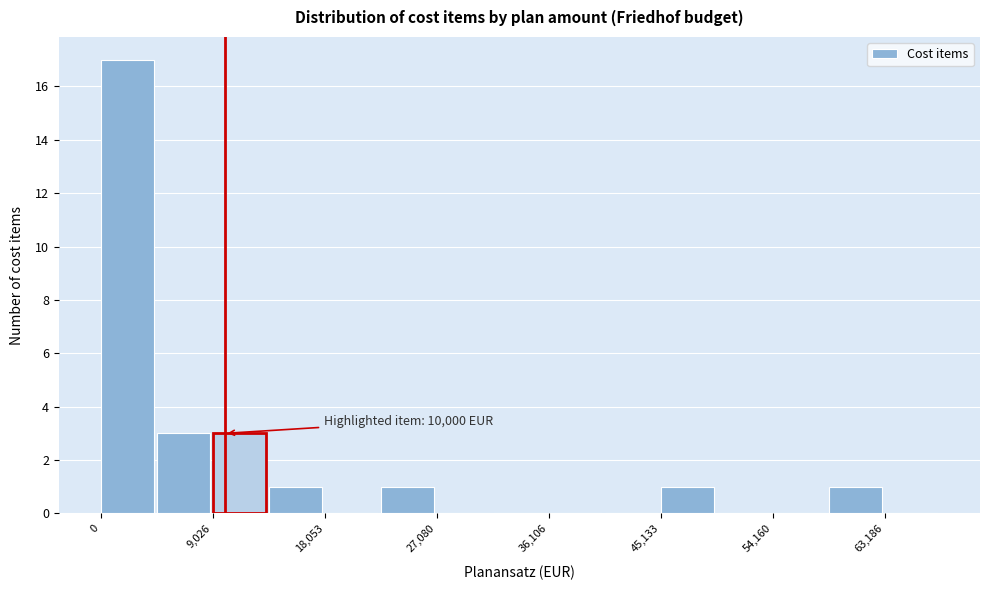

Over which range of the x-axis is the bar tallest?

0 to 5000